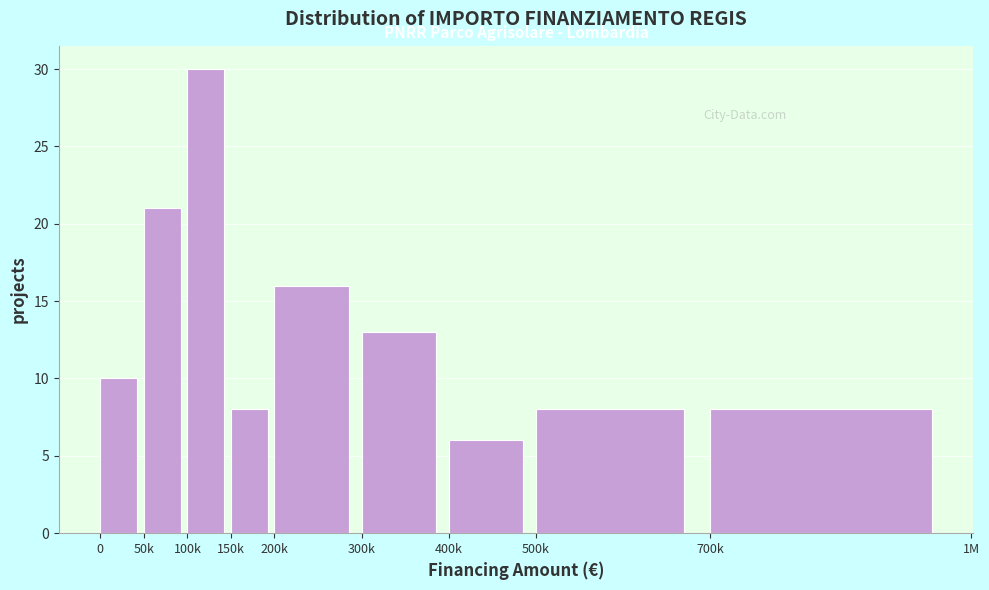

Reading right to left, what are all the values shown in this chart?

700k=8	500k=8	400k=6	300k=13	200k=16	150k=8	100k=30	50k=21	0=10